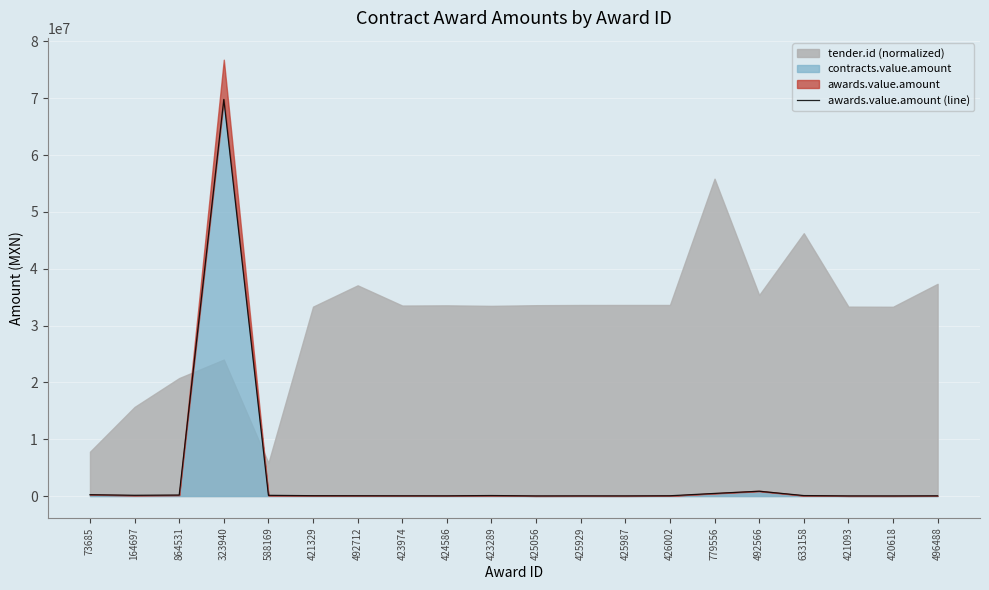

List the labels in order of value, largest first.

323940, 492566, 779556, 73685, 864531, 164697, 588169, 423289, 633158, 421329, 492712, 426002, 423974, 424586, 496488, 425929, 425987, 421093, 425056, 420618